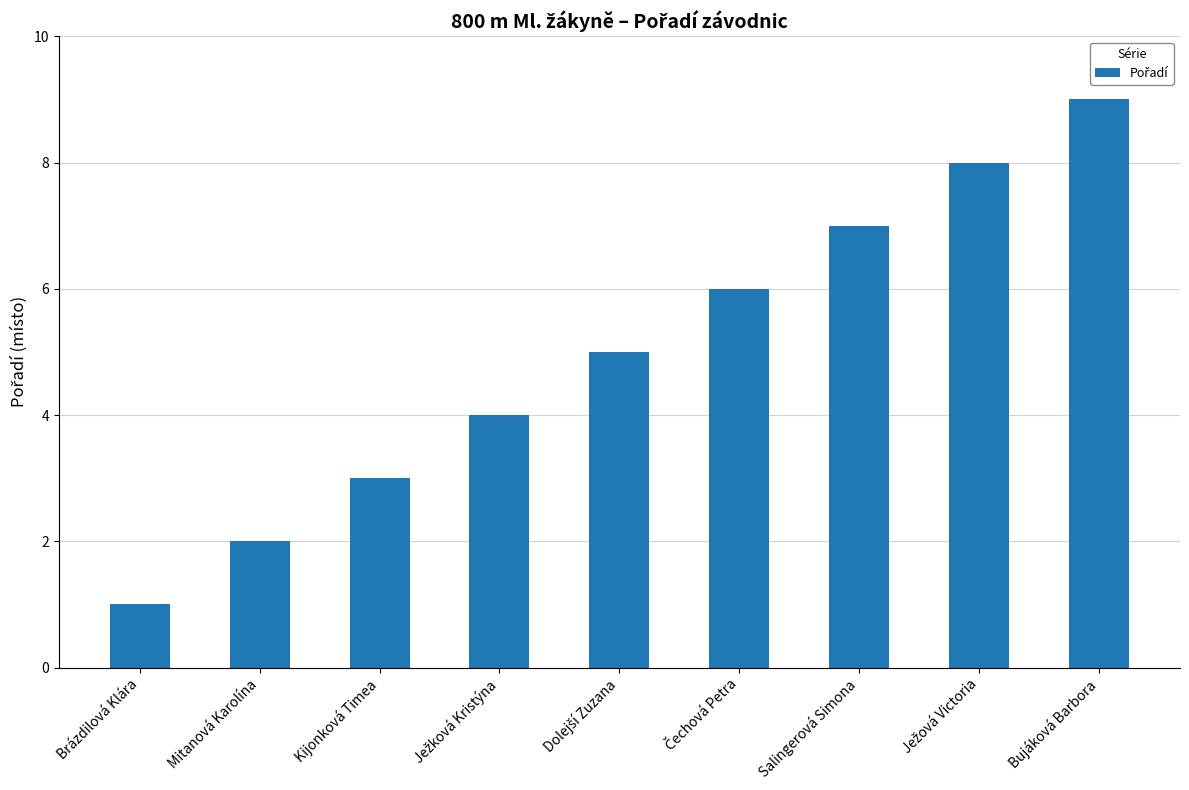

What is the value of the 5th bar from the left?

5